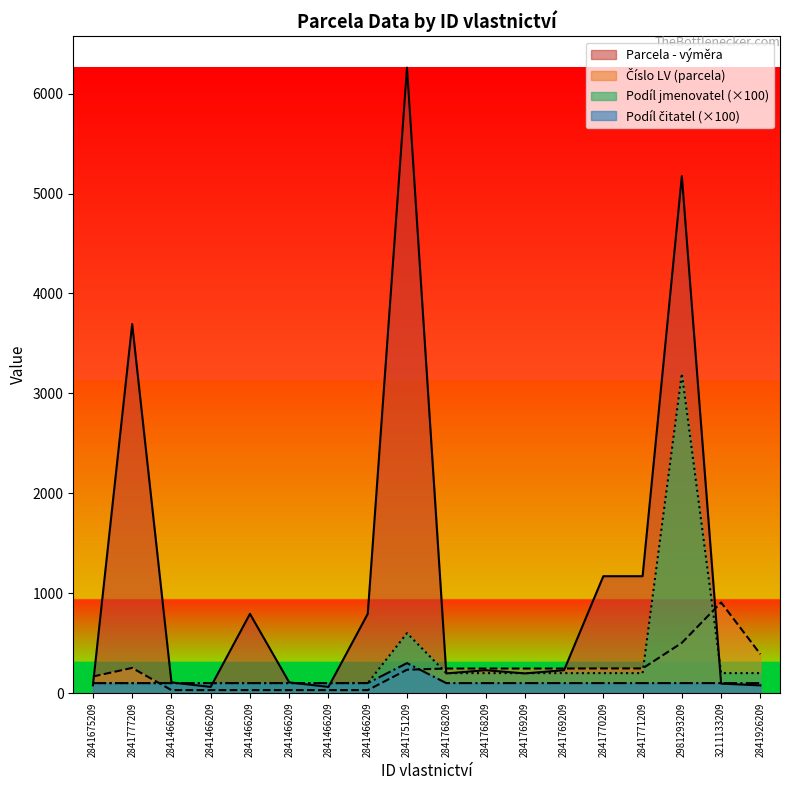

Does the chart display data point markers on the line(s)?

No